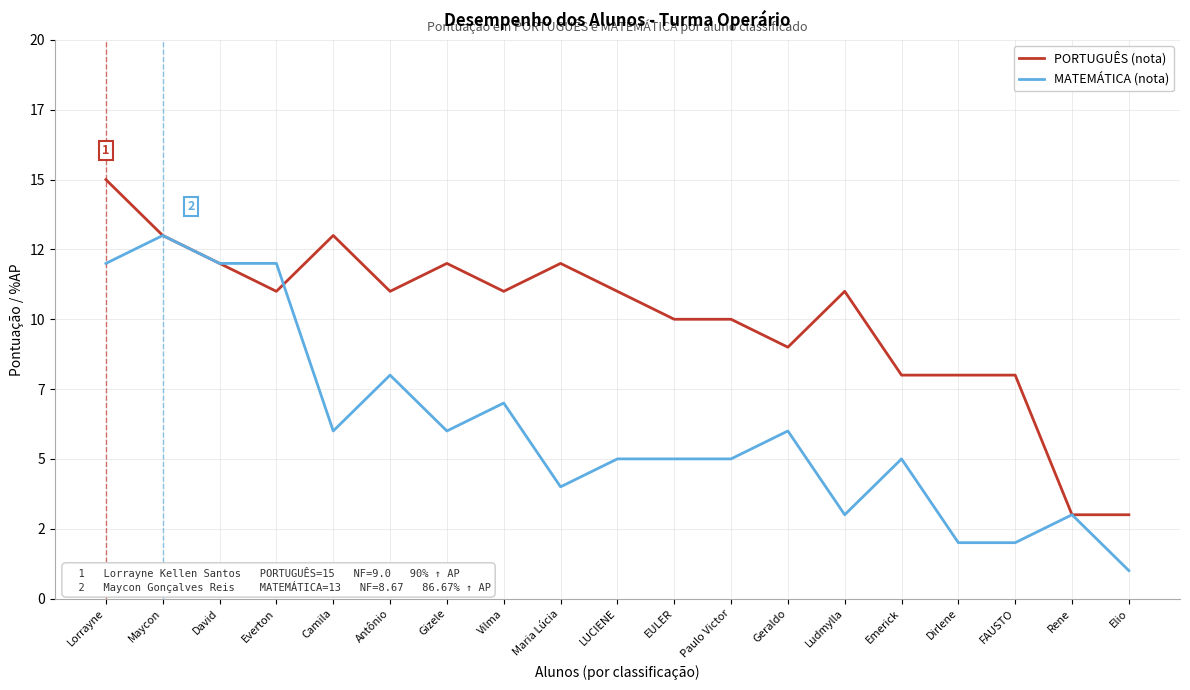

What is the total value across all series at Antônio?

19